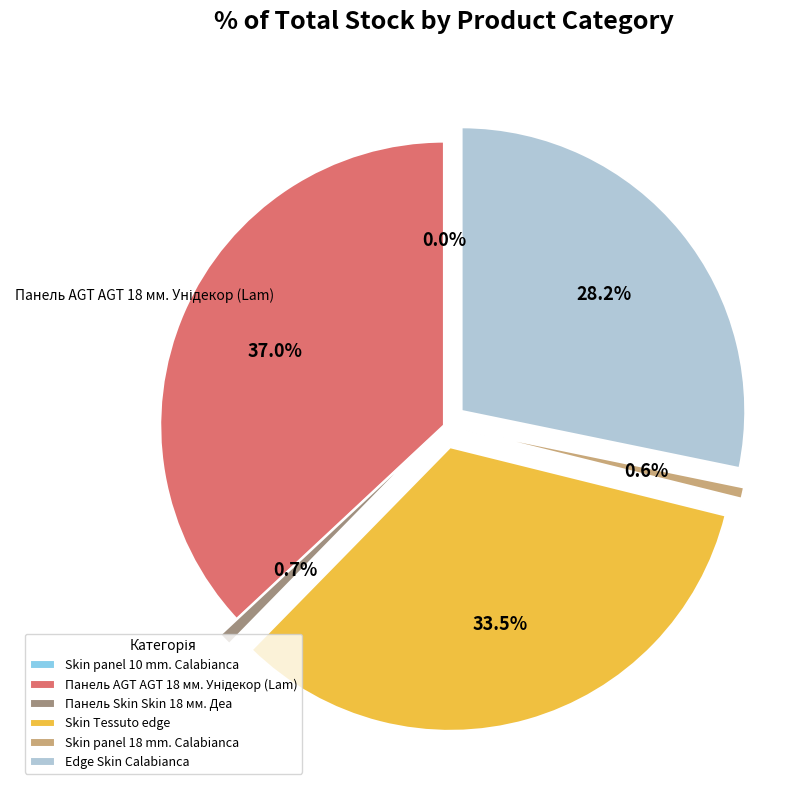

To the nearest percent, what is the difference between the largest and smallest slice percentages?

37%